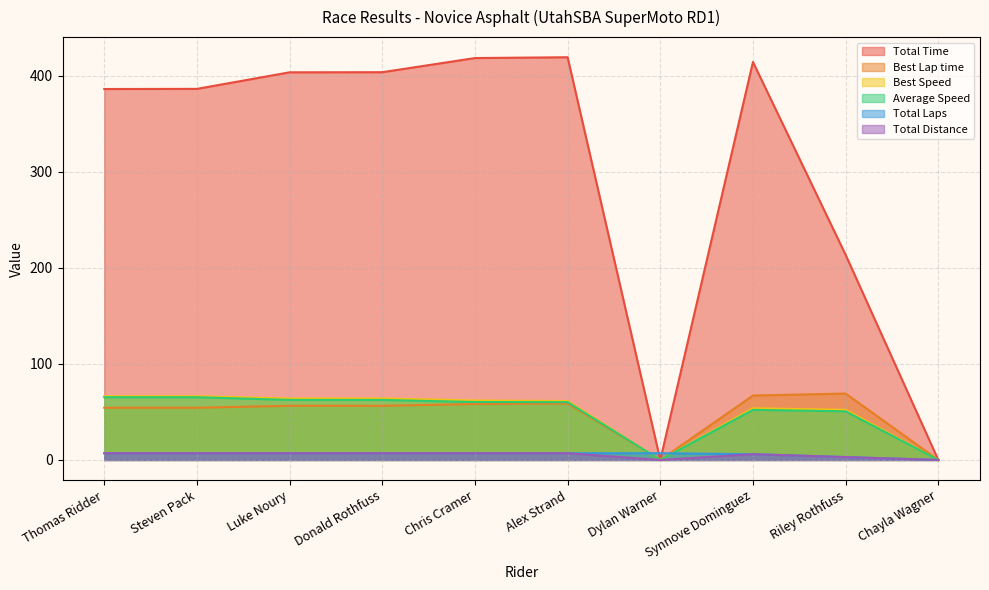

How many values in the Best Lap time series are below 56?

4